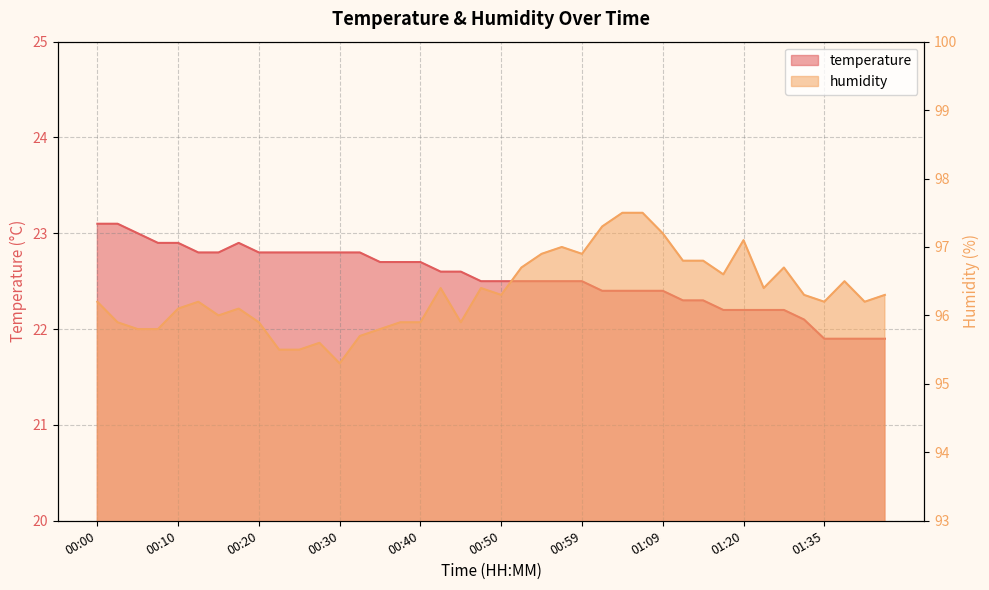

Reading left to right, list all the values displayed in this chart.

temperature: 23.1	23.1	23.0	22.9	22.9	22.8	22.8	22.9	22.8	22.8	22.8	22.8	22.8	22.8	22.7	22.7	22.7	22.6	22.6	22.5	22.5	22.5	22.5	22.5	22.5	22.4	22.4	22.4	22.4	22.3	22.3	22.2	22.2	22.2	22.2	22.1	21.9	21.9	21.9	21.9
humidity: 96.2	95.9	95.8	95.8	96.1	96.2	96.0	96.1	95.9	95.5	95.5	95.6	95.3	95.7	95.8	95.9	95.9	96.4	95.9	96.4	96.3	96.7	96.9	97.0	96.9	97.3	97.5	97.5	97.2	96.8	96.8	96.6	97.1	96.4	96.7	96.3	96.2	96.5	96.2	96.3